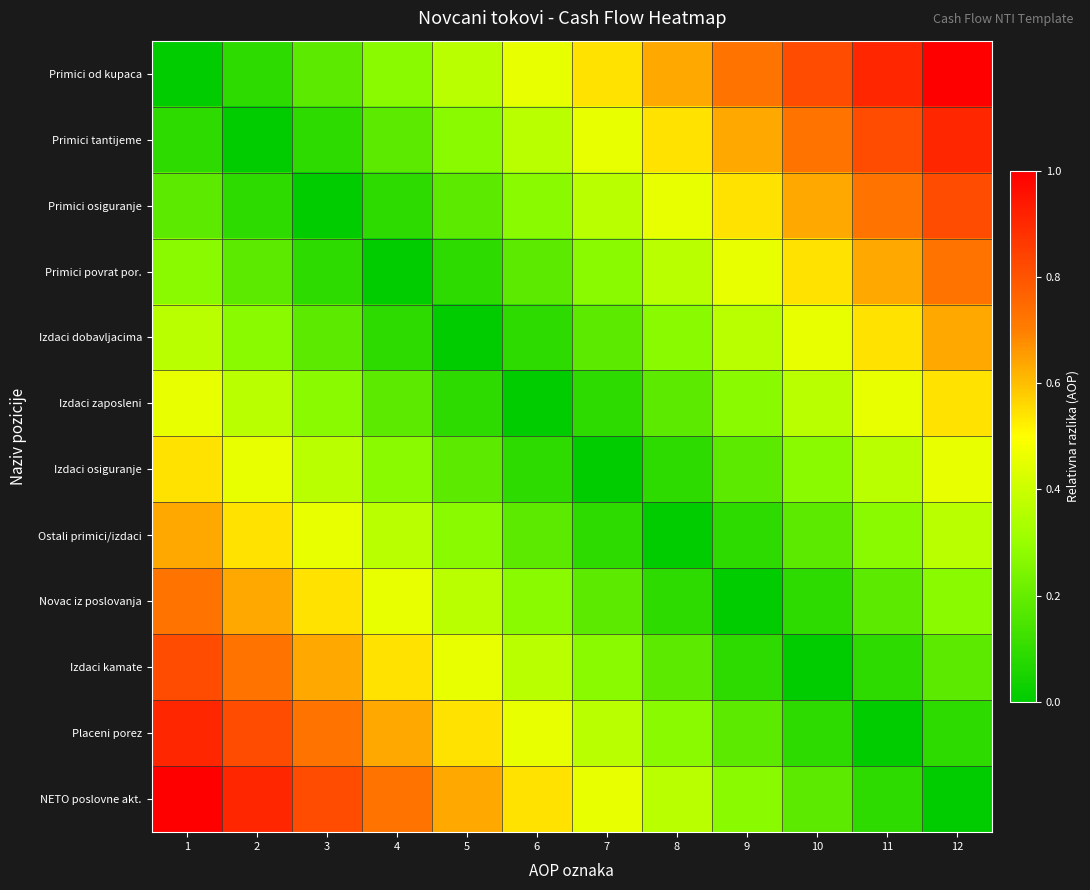

How many data points does each series have?

12